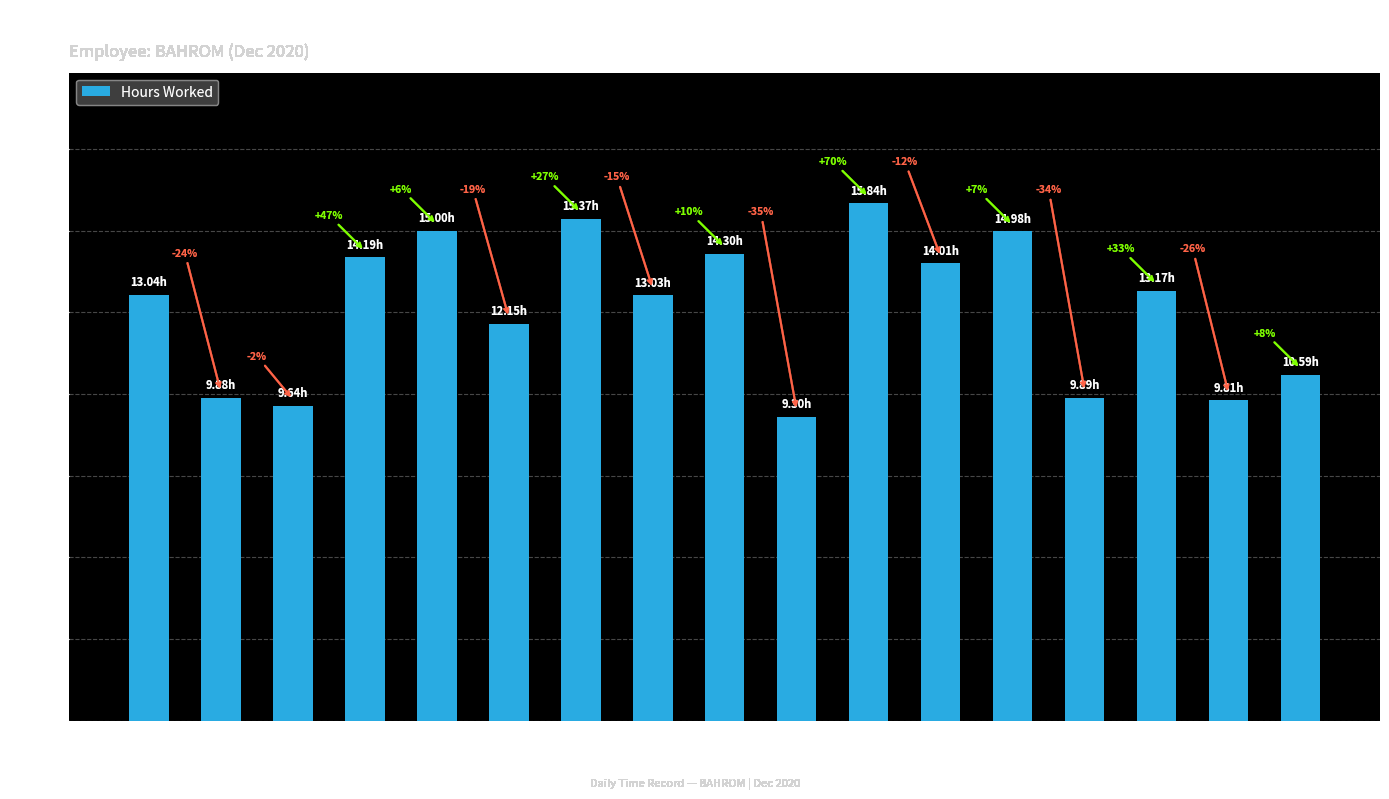

What is the greatest value displayed?

15.8